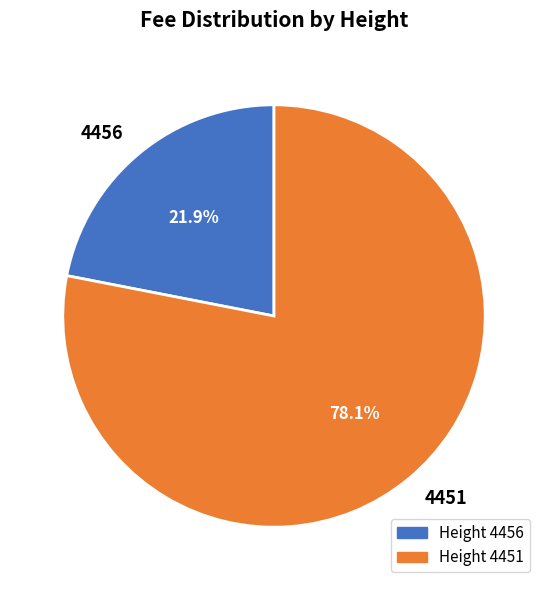

Rank the categories by value from highest to lowest.

4451, 4456